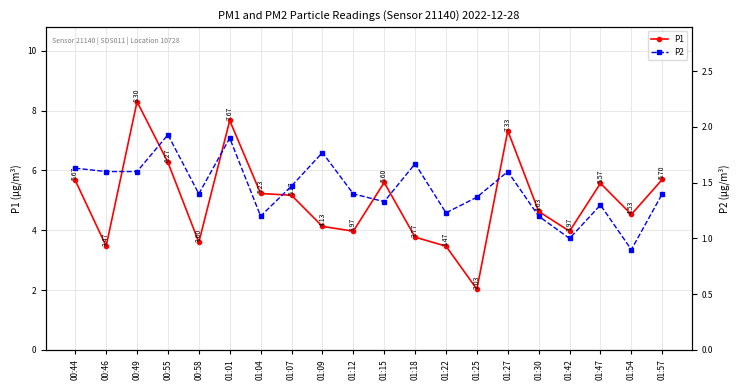

What position from the right is 00:46?

19